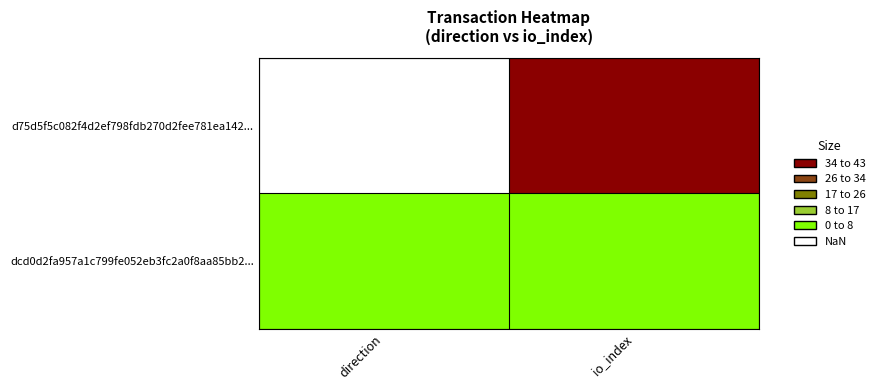

Between direction and io_index, which is larger?

io_index